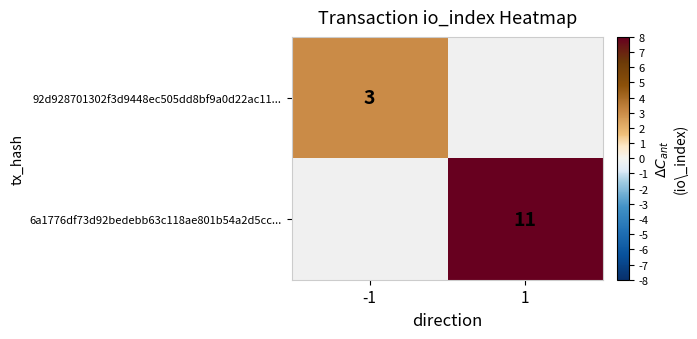

Is it true that 6a1776df73d92bedebb63c118ae801b54a2d5cc... equals 19.2 at 1?

False